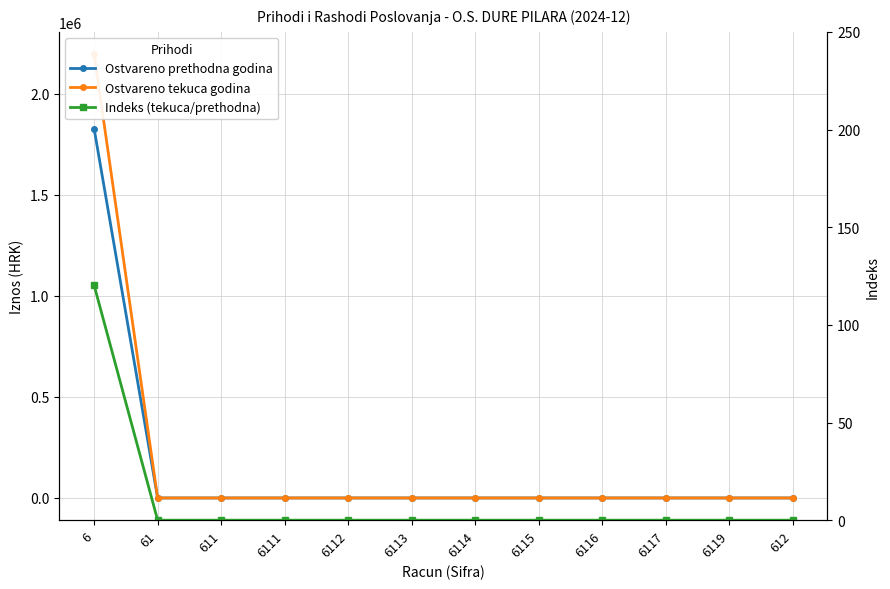

Is the value of Ostvareno tekuca godina at 6116 greater than the value of Indeks (tekuca/prethodna) at 6114?

No